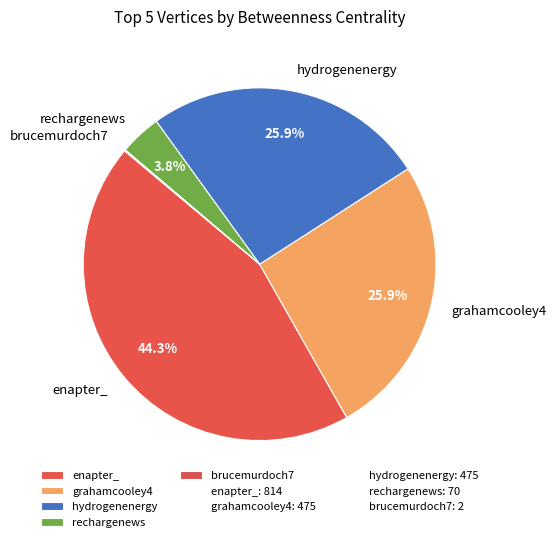

How much of the chart is everything except grahamcooley4?

74.1%